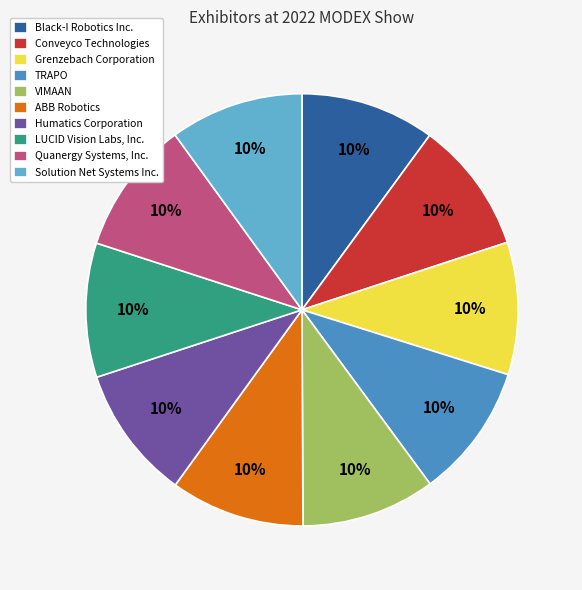

Does TRAPO represent more than half of the total?

No